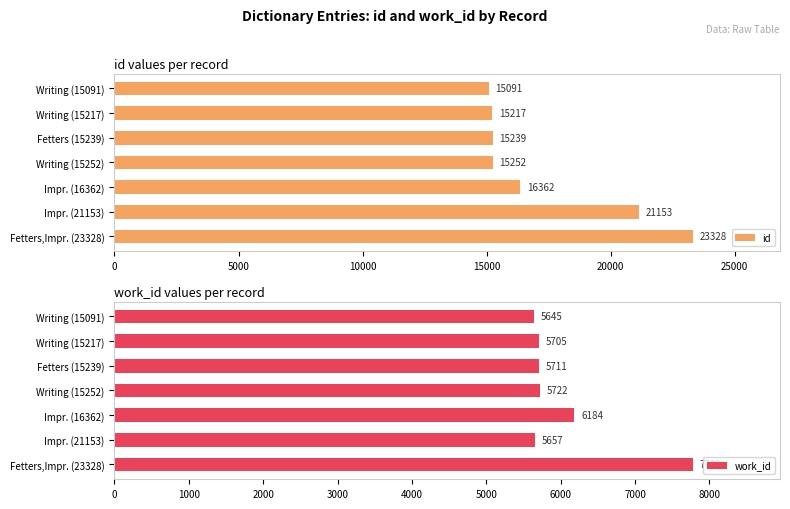

What is the smallest value displayed?

5645